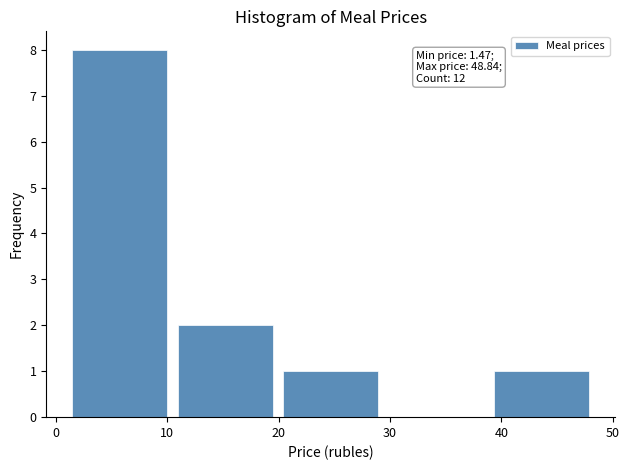

Which range on the x-axis has the tallest bar?

1 to 11